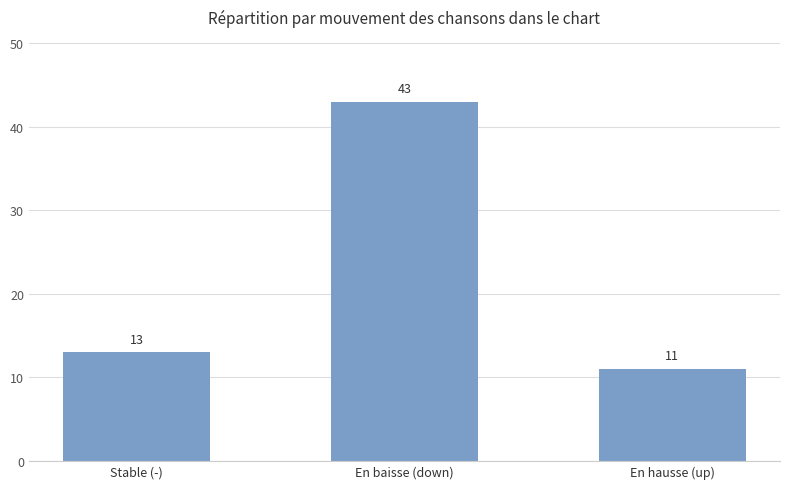

Where is the data nearest to the value 27?

Stable (-)